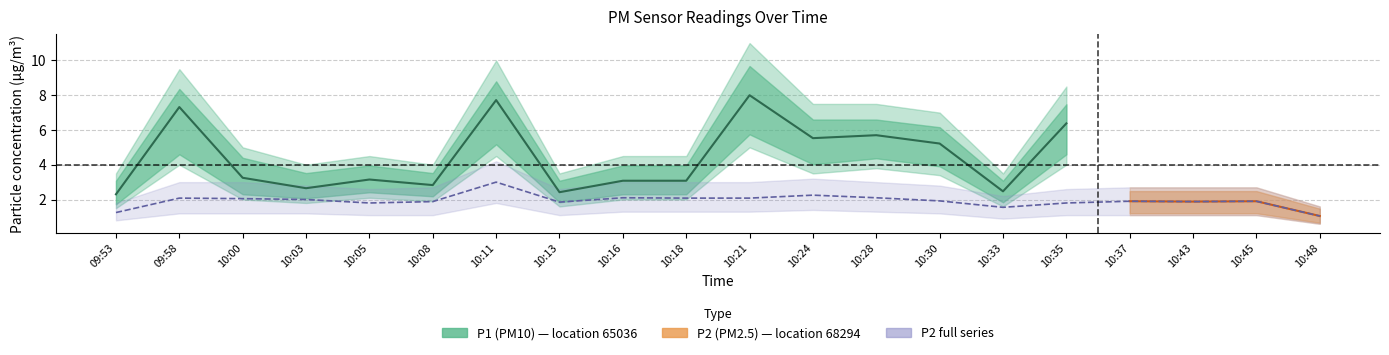

What is the smallest value displayed?

1.1